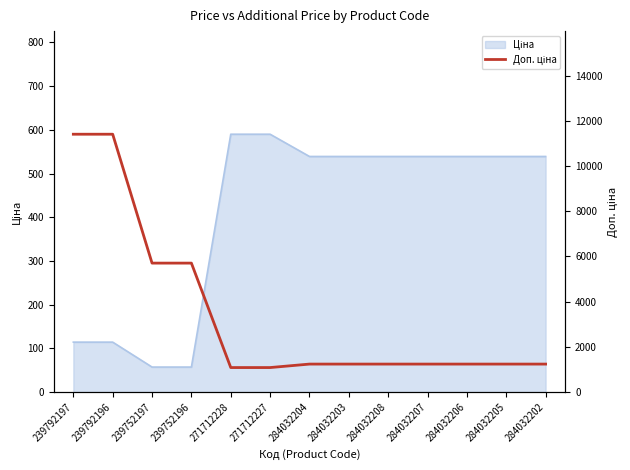

Reading left to right, extract all data points from this chart.

11410.0	11410.0	5705.0	5705.0	1081.7	1081.7	1235.4	1235.4	1235.4	1235.4	1235.4	1235.4	1235.4